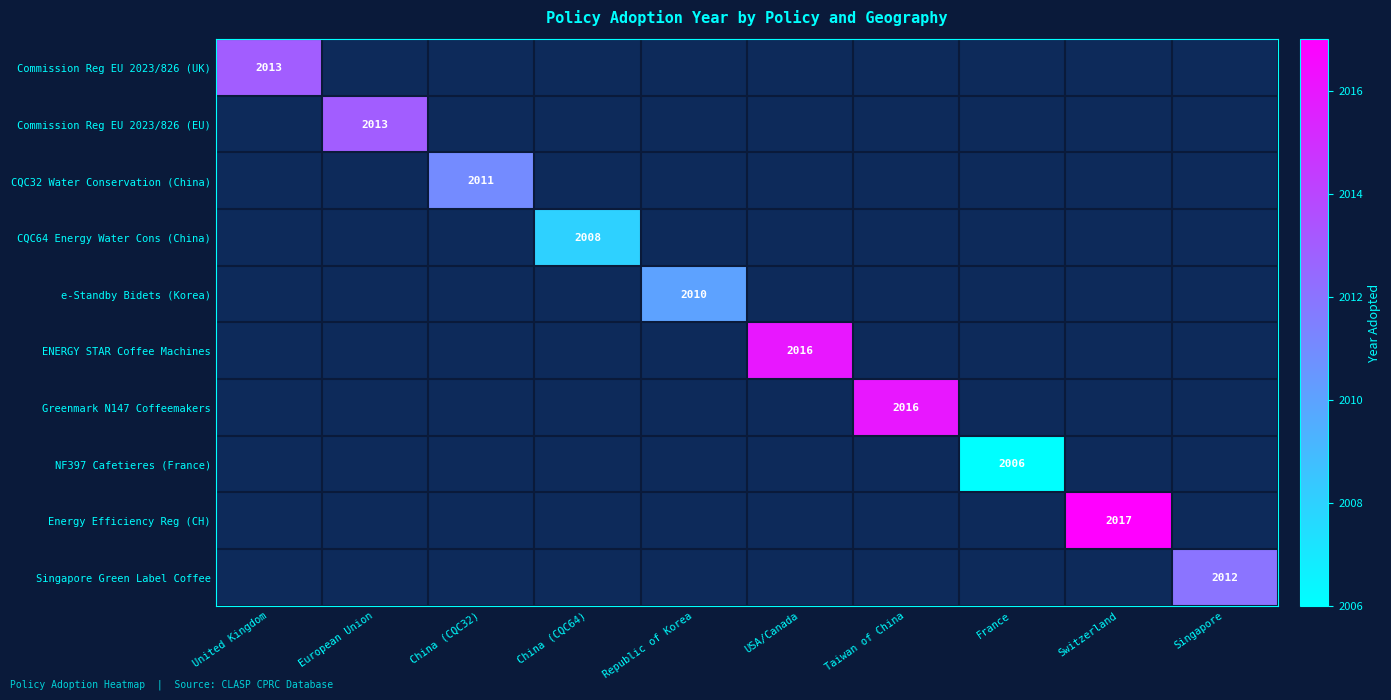

The Greenmark N147 Coffeemakers series shows 887 at Taiwan of China. True or false?

False